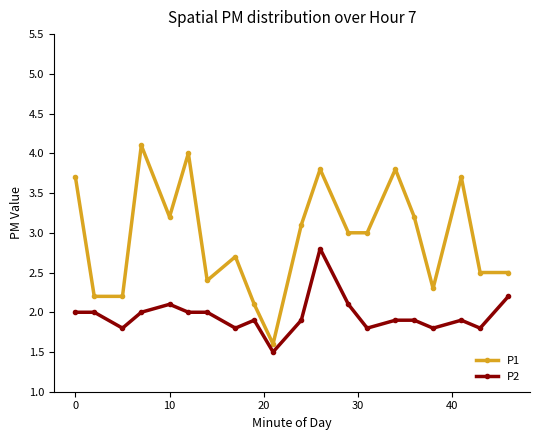

List the series in order of their overall mean, lowest first.

P2, P1